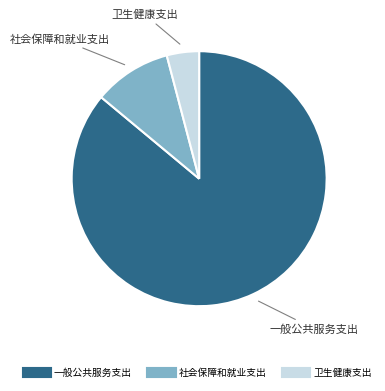

Is there a majority slice in this chart?

Yes